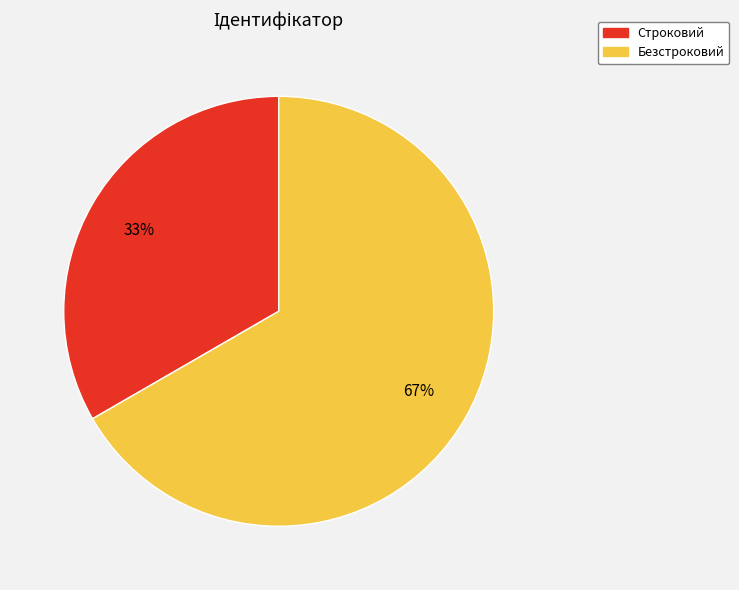

How many segments does this pie chart have?

2